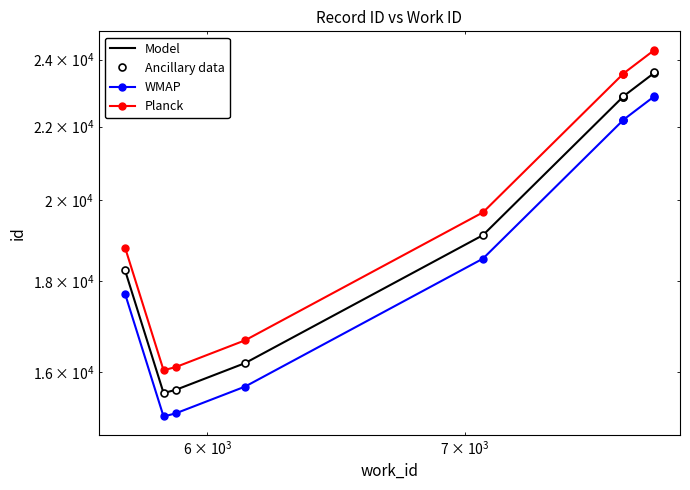

What is the value of the Model point at the 4th from the left?

16190.0